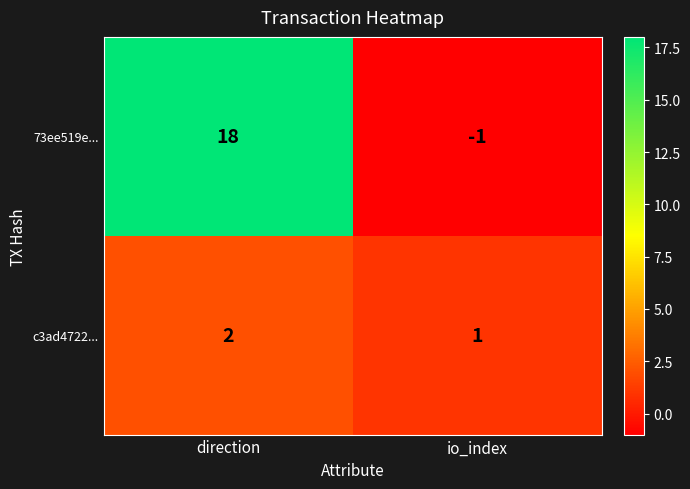

At which category does the chart reach its peak across all series?

direction